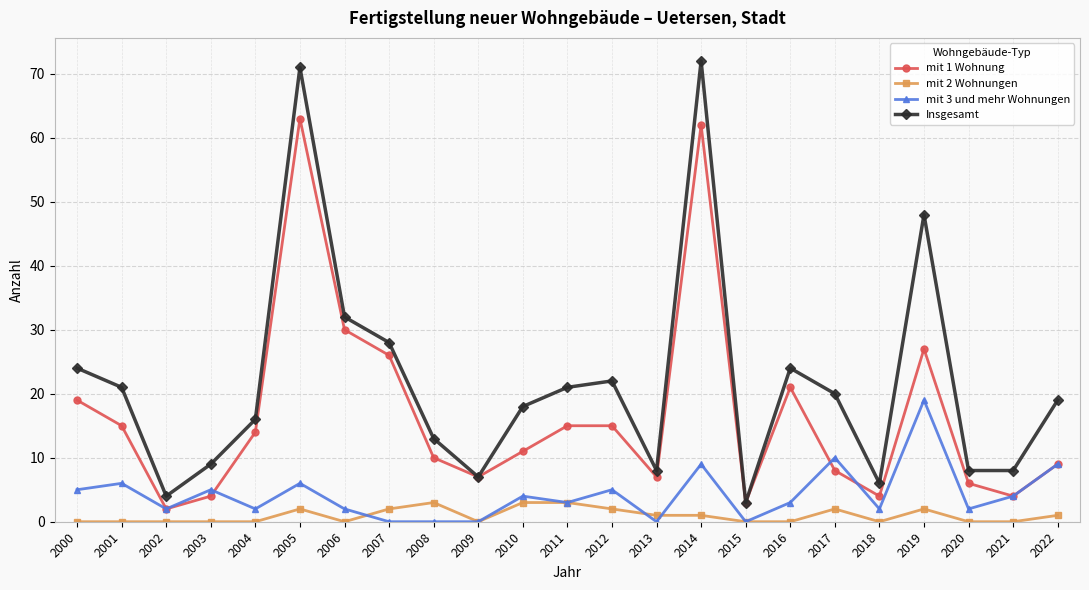

How many lines are shown in the chart?

4